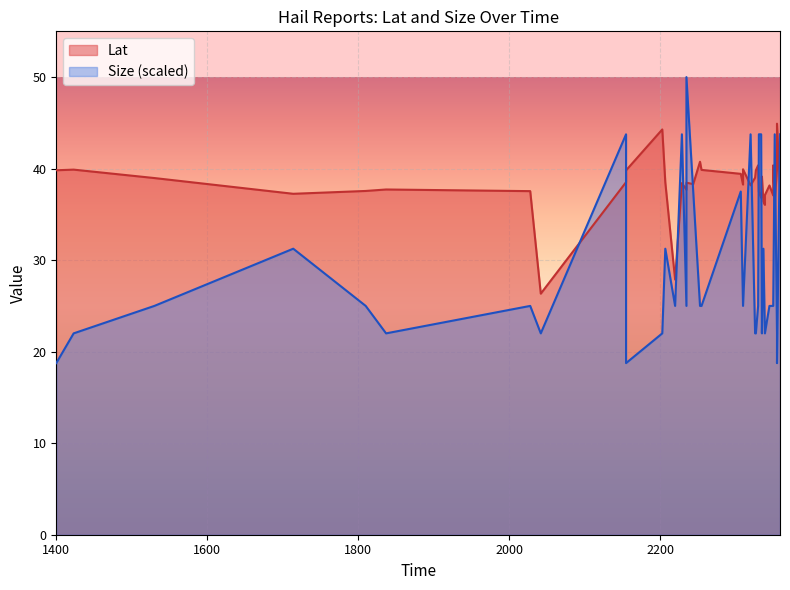

True or false: Lat has a value of 39.0 at 1530.

True